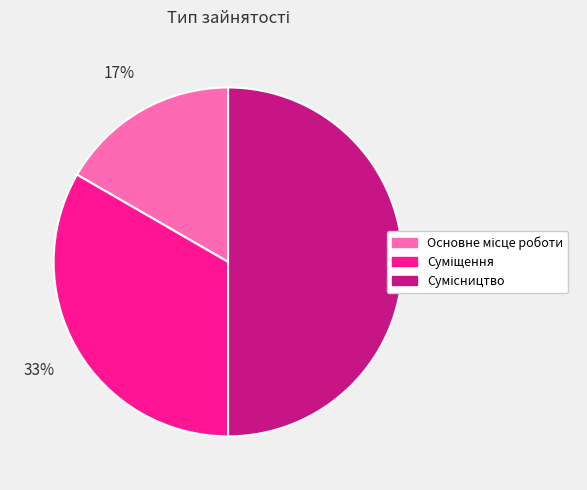

To the nearest percent, what is the difference between the largest and smallest slice percentages?

33%